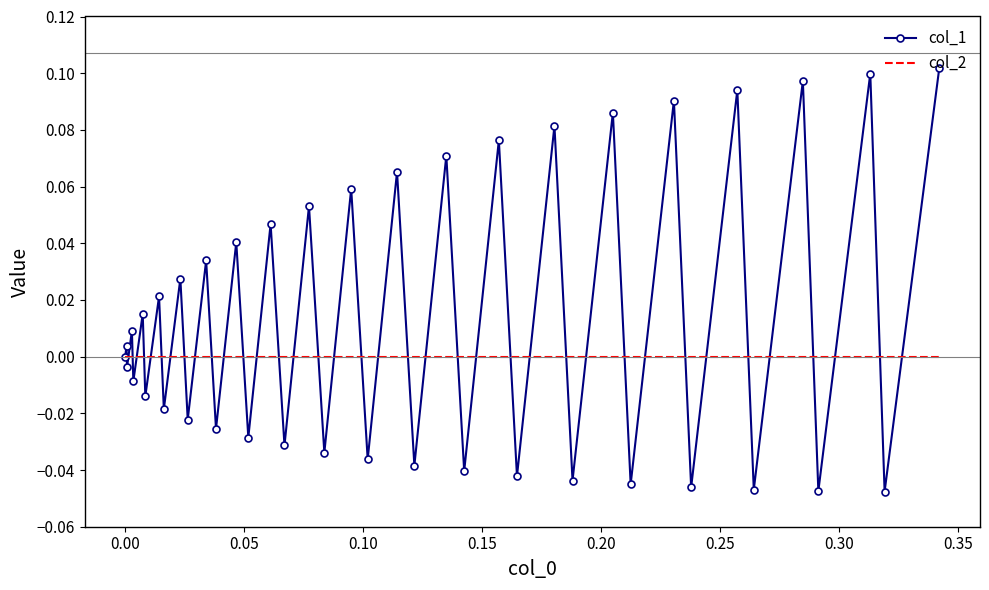

In col_1, how many points are higher than both neighbors (excluding endpoints)?

19